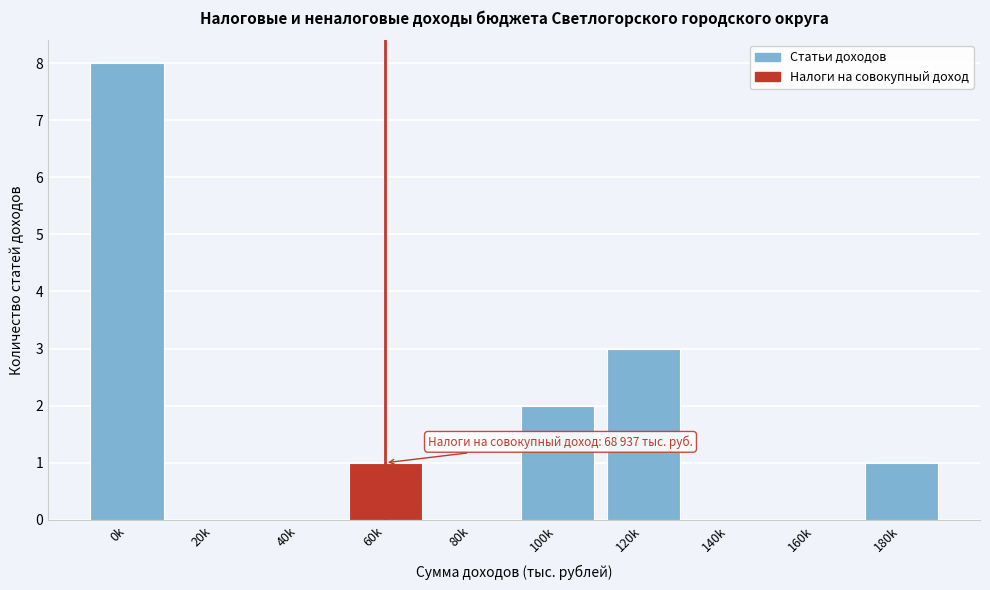

Reading right to left, extract all data points from this chart.

180k=1	160k=0	140k=0	120k=3	100k=2	80k=0	60k=1	40k=0	20k=0	0k=8